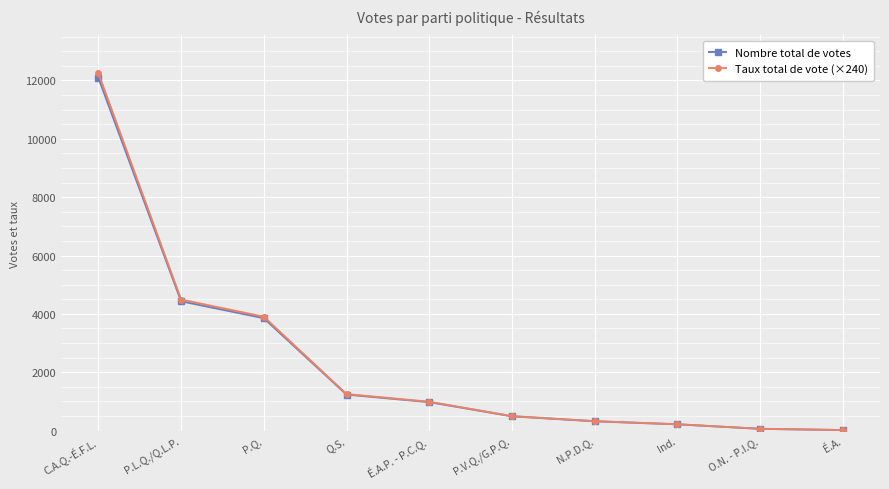

What are all the series names shown in the legend?

Nombre total de votes, Taux total de vote (×240)